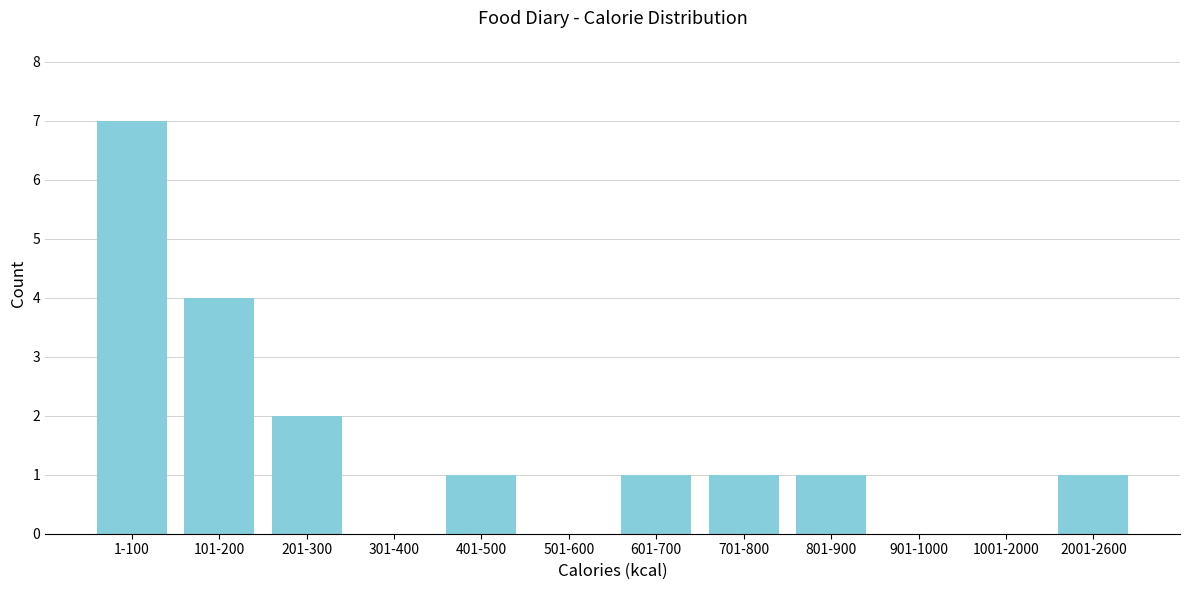

Reading left to right, transcribe all the data shown in this chart.

1-100=7	101-200=4	201-300=2	301-400=0	401-500=1	501-600=0	601-700=1	701-800=1	801-900=1	901-1000=0	1001-2000=0	2001-2600=1